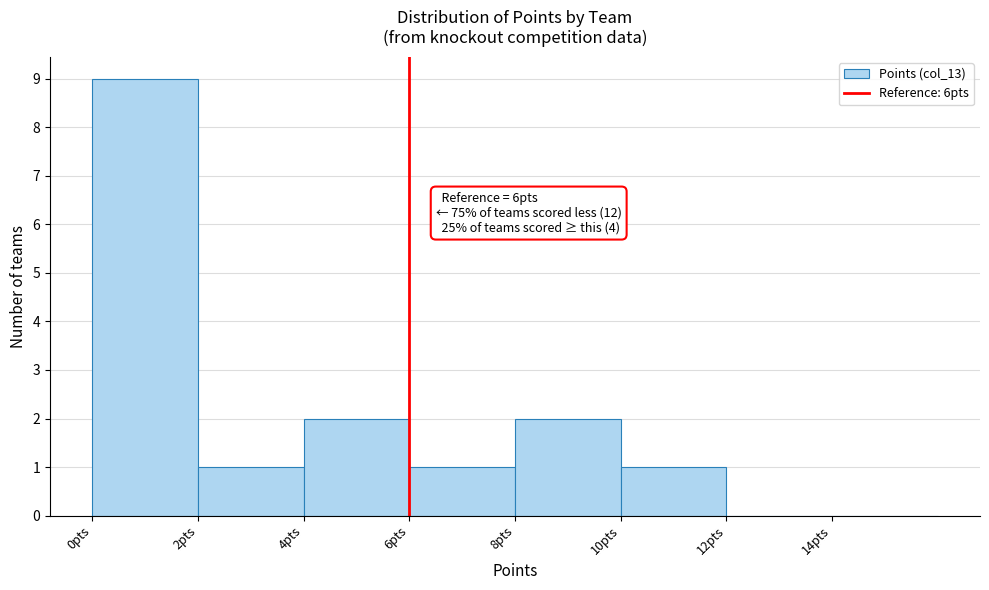

Which range on the x-axis has the tallest bar?

0 to 2